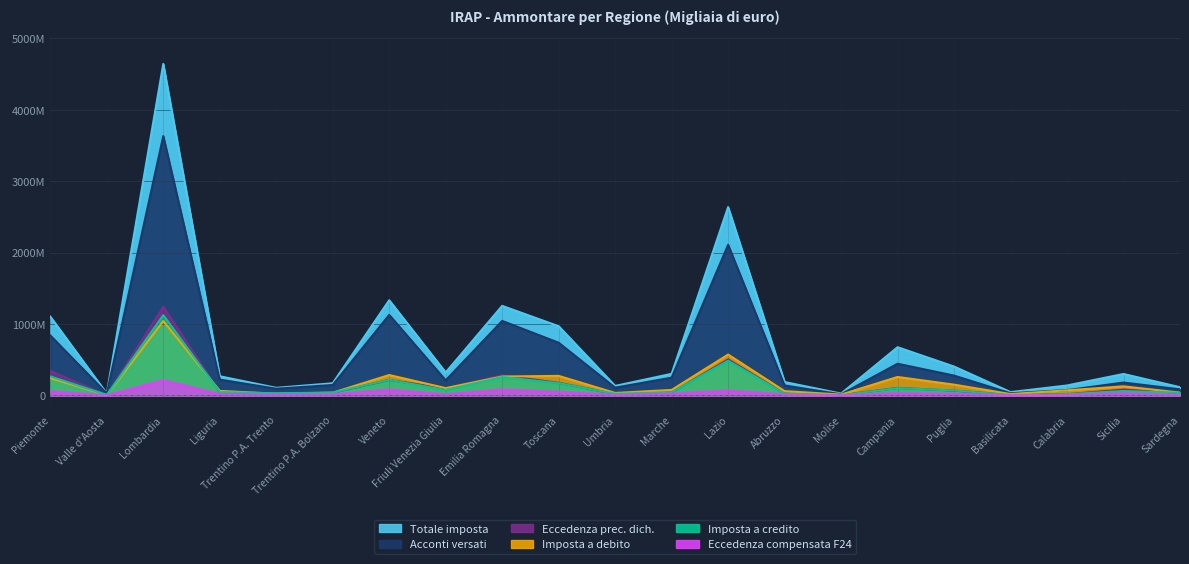

What are all the series names shown in the legend?

Totale imposta, Eccedenza prec. dich., Eccedenza compensata F24, Acconti versati, Imposta a debito, Imposta a credito